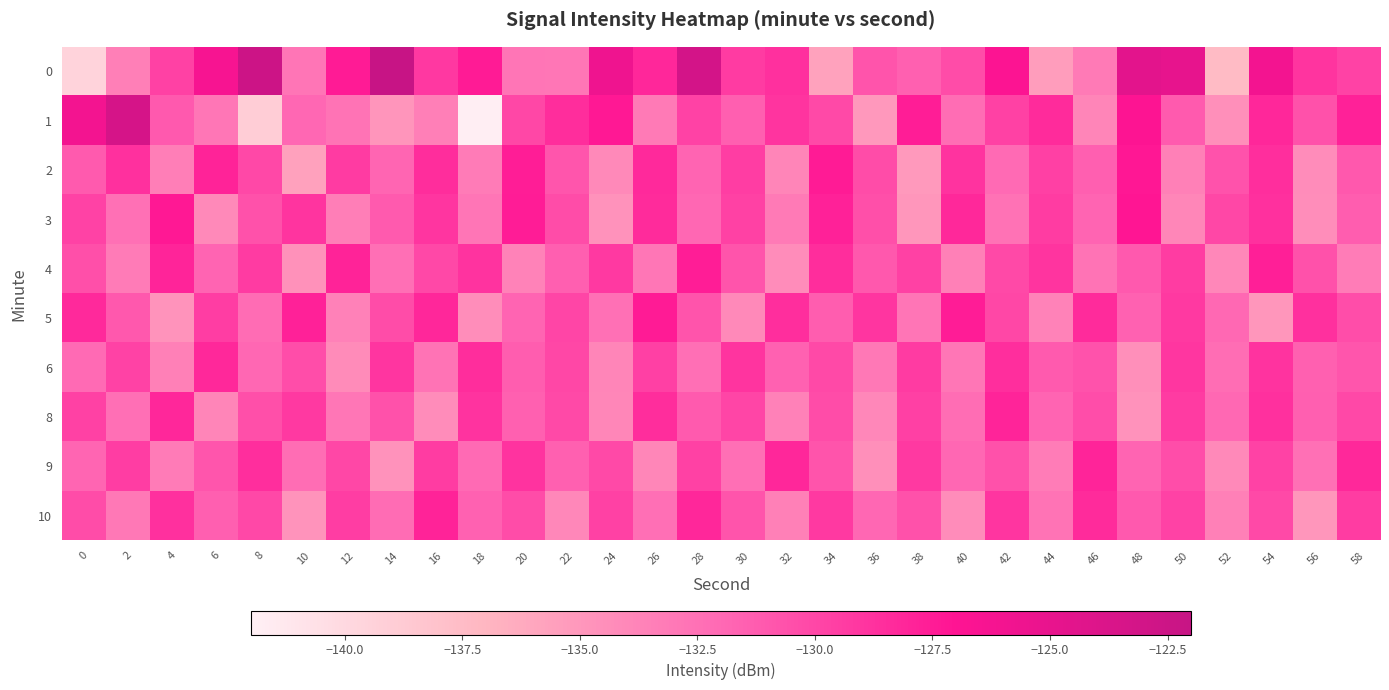

Reading left to right, transcribe all the data shown in this chart.

0: 0=-139.6	2=-133.4	4=-129.7	6=-126.3	8=-122.5	10=-132.8	12=-127.4	14=-122.1	16=-129.1	18=-127.5	20=-132.8	22=-132.9	24=-125.6	26=-128.1	28=-123.1	30=-129.3	32=-128.7	34=-135.7	36=-130.8	38=-131.5	40=-130.3	42=-126.8	44=-135.4	46=-133.1	48=-124.6	50=-125.0	52=-137.5	54=-126.1	56=-128.9	58=-129.8
1: 0=-126.0	2=-123.4	4=-131.1	6=-132.9	8=-139.0	10=-131.9	12=-132.7	14=-134.8	16=-133.5	18=-141.8	20=-130.0	22=-128.5	24=-127.3	26=-133.1	28=-129.8	30=-131.4	32=-128.9	34=-130.2	36=-135.1	38=-127.6	40=-132.3	42=-129.7	44=-128.4	46=-133.8	48=-126.9	50=-131.2	52=-134.5	54=-128.1	56=-130.6	58=-127.8
2: 0=-131.2	2=-128.7	4=-133.4	6=-127.9	8=-130.1	10=-135.6	12=-129.3	14=-131.8	16=-128.5	18=-133.2	20=-127.6	22=-130.9	24=-134.1	26=-128.3	28=-131.7	30=-129.5	32=-133.8	34=-127.4	36=-130.3	38=-135.2	40=-128.8	42=-132.1	44=-129.6	46=-131.4	48=-127.2	50=-133.5	52=-130.7	54=-128.6	56=-134.3	58=-131.0
3: 0=-129.8	2=-132.5	4=-127.3	6=-134.1	8=-130.6	10=-128.9	12=-133.4	14=-131.2	16=-129.0	18=-132.8	20=-127.5	22=-130.3	24=-134.7	26=-128.4	28=-131.9	30=-129.7	32=-133.1	34=-127.8	36=-130.5	38=-134.9	40=-128.2	42=-132.6	44=-129.4	46=-131.7	48=-127.1	50=-133.9	52=-130.0	54=-128.7	56=-134.4	58=-131.3
4: 0=-130.5	2=-133.2	4=-128.0	6=-131.7	8=-129.3	10=-134.6	12=-127.9	14=-132.4	16=-130.1	18=-128.8	20=-133.7	22=-131.4	24=-129.2	26=-132.9	28=-127.6	30=-130.8	32=-134.3	34=-128.5	36=-131.0	38=-129.7	40=-133.5	42=-130.2	44=-128.9	46=-132.7	48=-131.1	50=-129.4	52=-134.0	54=-127.7	56=-130.6	58=-133.3
5: 0=-128.3	2=-131.0	4=-134.8	6=-129.5	8=-132.2	10=-127.8	12=-133.6	14=-130.3	16=-128.1	18=-134.4	20=-131.7	22=-129.9	24=-132.5	26=-127.4	28=-130.8	30=-134.1	32=-128.6	34=-131.3	36=-129.0	38=-132.8	40=-127.5	42=-130.0	44=-133.7	46=-128.4	48=-131.6	50=-129.2	52=-132.0	54=-134.9	56=-128.7	58=-130.4
6: 0=-132.1	2=-129.8	4=-133.5	6=-128.2	8=-131.9	10=-130.4	12=-134.2	14=-129.0	16=-132.7	18=-128.5	20=-131.3	22=-130.0	24=-133.8	26=-129.6	28=-132.4	30=-128.9	32=-131.6	34=-130.2	36=-133.0	38=-129.3	40=-132.9	42=-128.6	44=-131.2	46=-130.7	48=-134.5	50=-129.1	52=-132.3	54=-128.8	56=-131.5	58=-130.9
8: 0=-129.7	2=-132.4	4=-128.1	6=-133.8	8=-130.5	10=-129.2	12=-132.9	14=-130.6	16=-134.3	18=-128.8	20=-131.5	22=-130.2	24=-133.9	26=-128.5	28=-131.2	30=-129.9	32=-133.6	34=-130.3	36=-134.0	38=-129.6	40=-132.3	42=-128.0	44=-131.7	46=-130.4	48=-134.7	50=-129.3	52=-132.0	54=-128.7	56=-131.4	58=-130.1
9: 0=-131.8	2=-129.5	4=-133.2	6=-130.9	8=-128.6	10=-132.3	12=-130.0	14=-134.7	16=-129.4	18=-132.1	20=-128.8	22=-131.5	24=-130.2	26=-133.9	28=-129.7	30=-132.4	32=-128.1	34=-130.8	36=-134.5	38=-129.2	40=-131.9	42=-130.6	44=-133.3	46=-128.0	48=-131.7	50=-130.4	52=-134.1	54=-129.8	56=-132.5	58=-128.2
10: 0=-130.3	2=-133.0	4=-128.7	6=-131.4	8=-130.1	10=-134.8	12=-129.5	14=-132.2	16=-127.9	18=-131.6	20=-130.3	22=-134.0	24=-129.7	26=-132.4	28=-128.1	30=-130.8	32=-133.5	34=-129.2	36=-131.9	38=-130.6	40=-134.3	42=-129.0	44=-132.7	46=-128.4	48=-131.1	50=-129.8	52=-133.5	54=-130.2	56=-134.9	58=-129.4